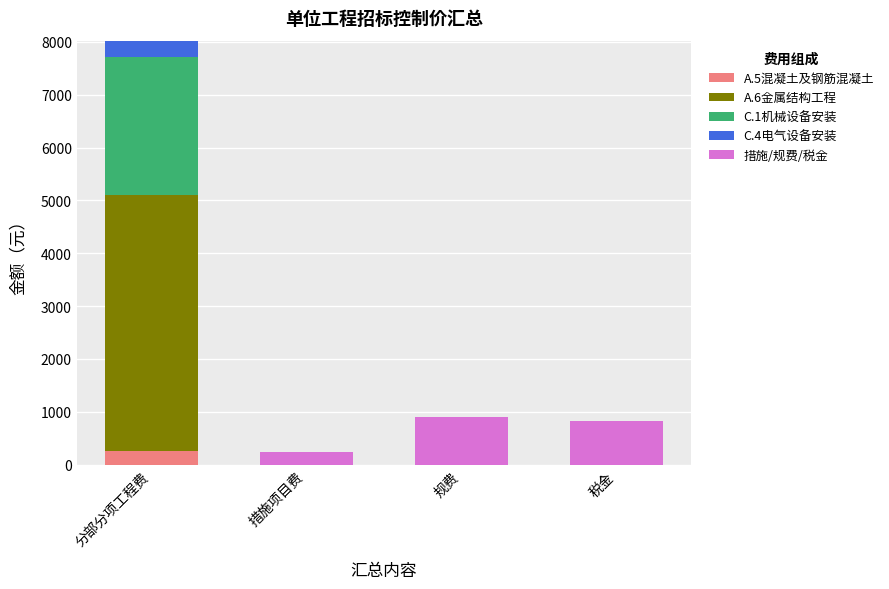

What are all the series names shown in the legend?

A.5混凝土及钢筋混凝土, A.6金属结构工程, C.1机械设备安装, C.4电气设备安装, 措施/规费/税金